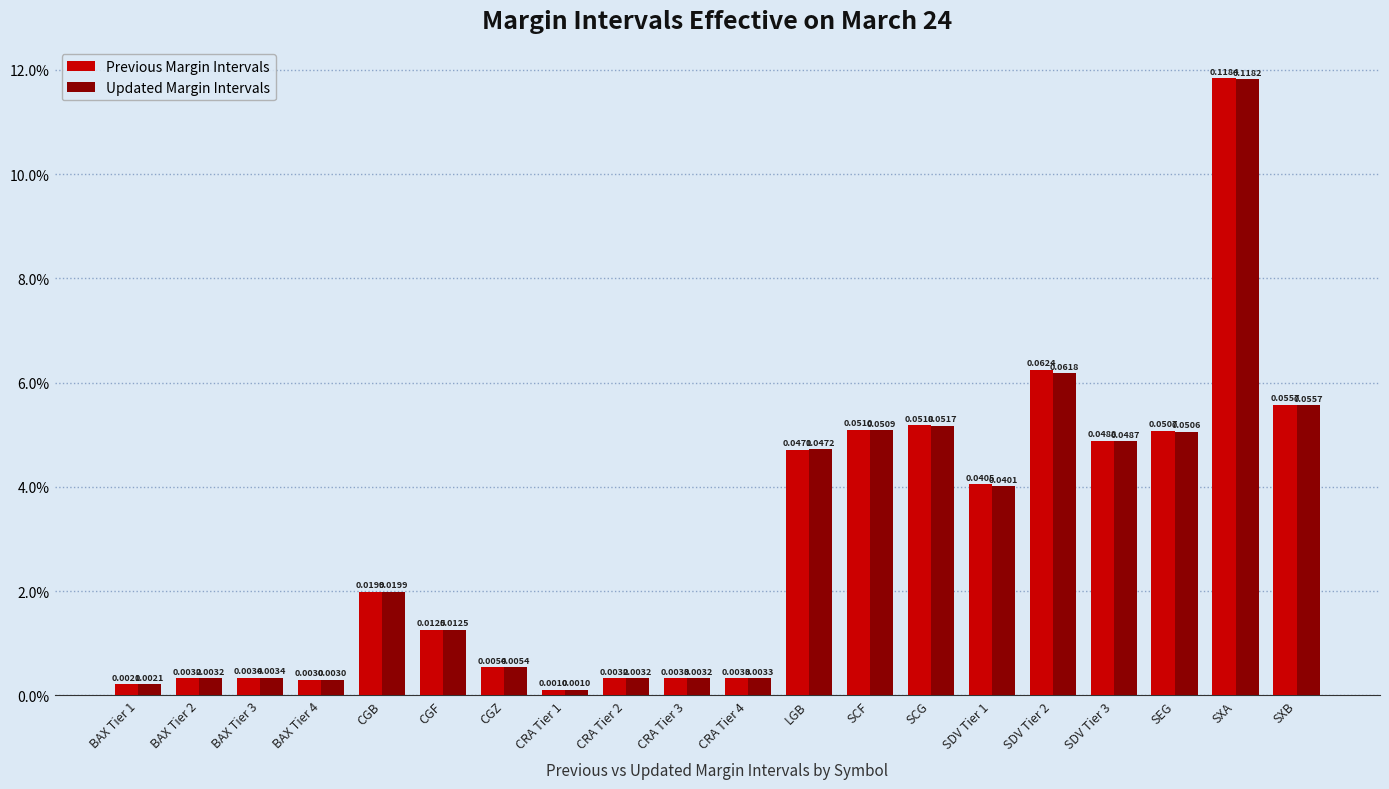

Rank the series at SDV Tier 3 from highest to lowest value.

Previous Margin Intervals, Updated Margin Intervals